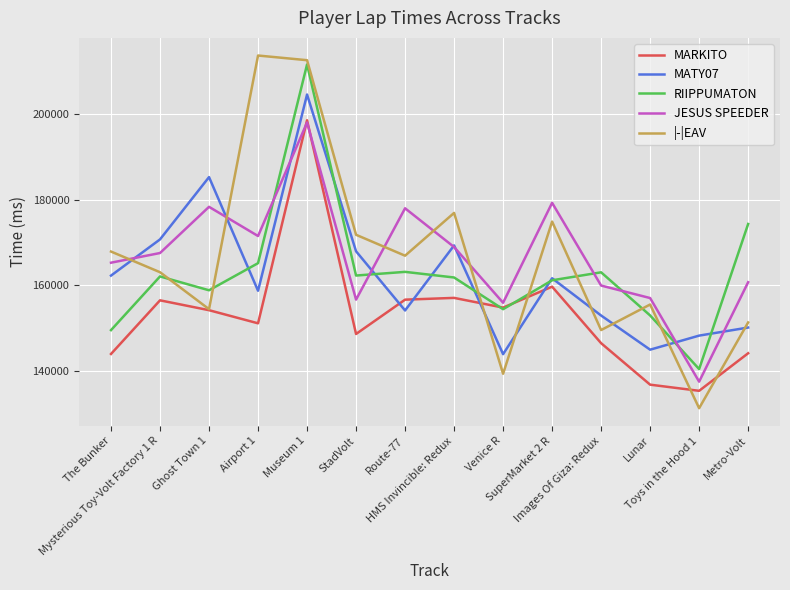

Is the value of MARKITO at Mysterious Toy-Volt Factory 1 R greater than the value of RIIPPUMATON at Mysterious Toy-Volt Factory 1 R?

No